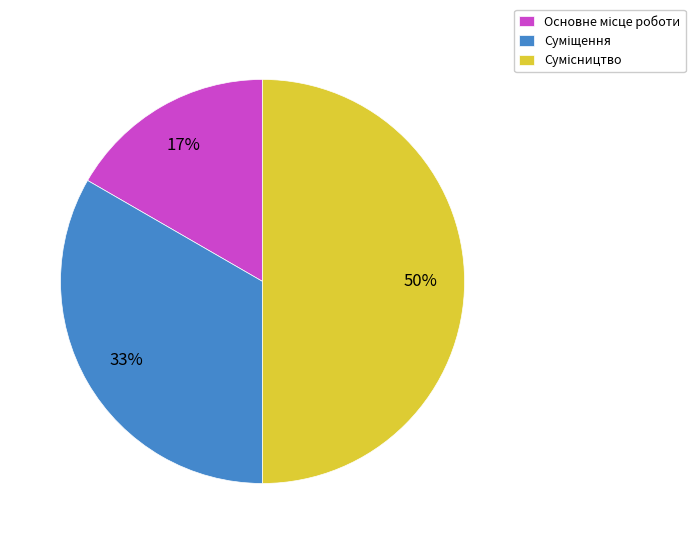

To the nearest percent, what is the average slice percentage?

33%